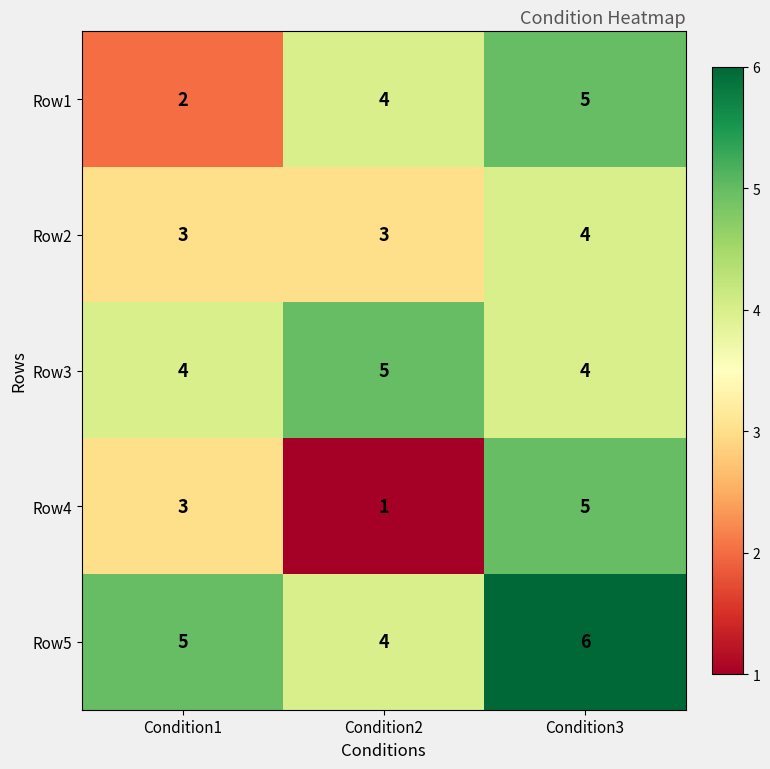

List the labels in order of Row5 value, largest first.

Condition3, Condition1, Condition2